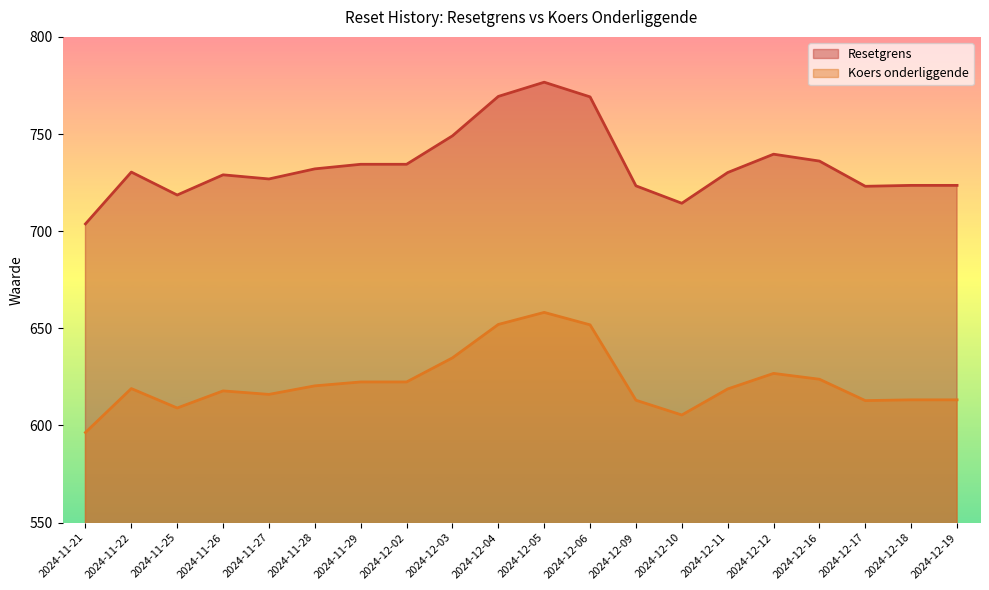

What is the difference between the Koers onderliggende values at 2024-12-17 and 2024-12-05?

45.4